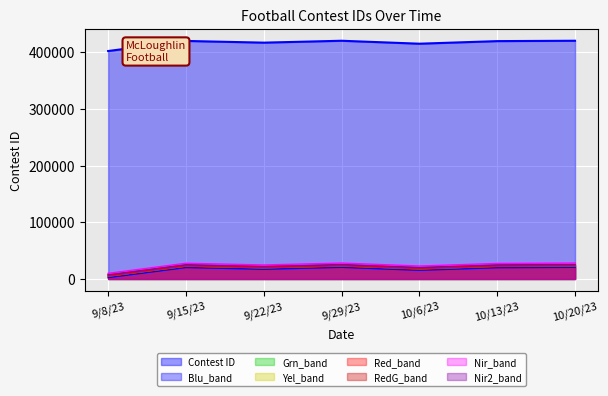

Reading right to left, what are all the values shown in this chart?

420529	419880	415312	420528	417175	420196	402386